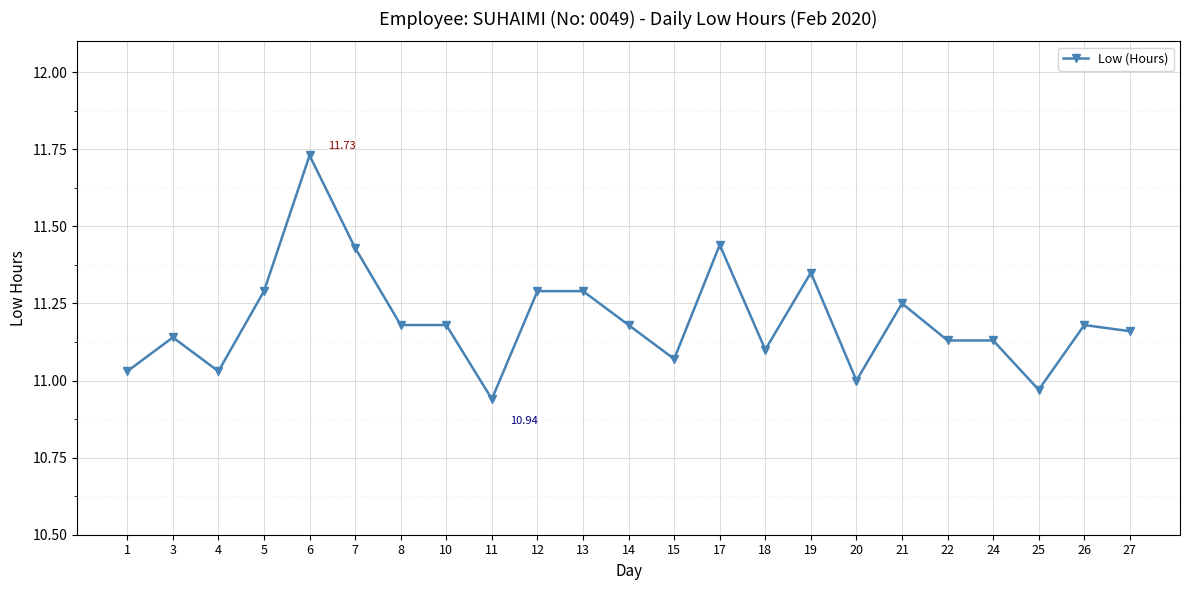

What is the difference between the maximum and minimum values?

0.8